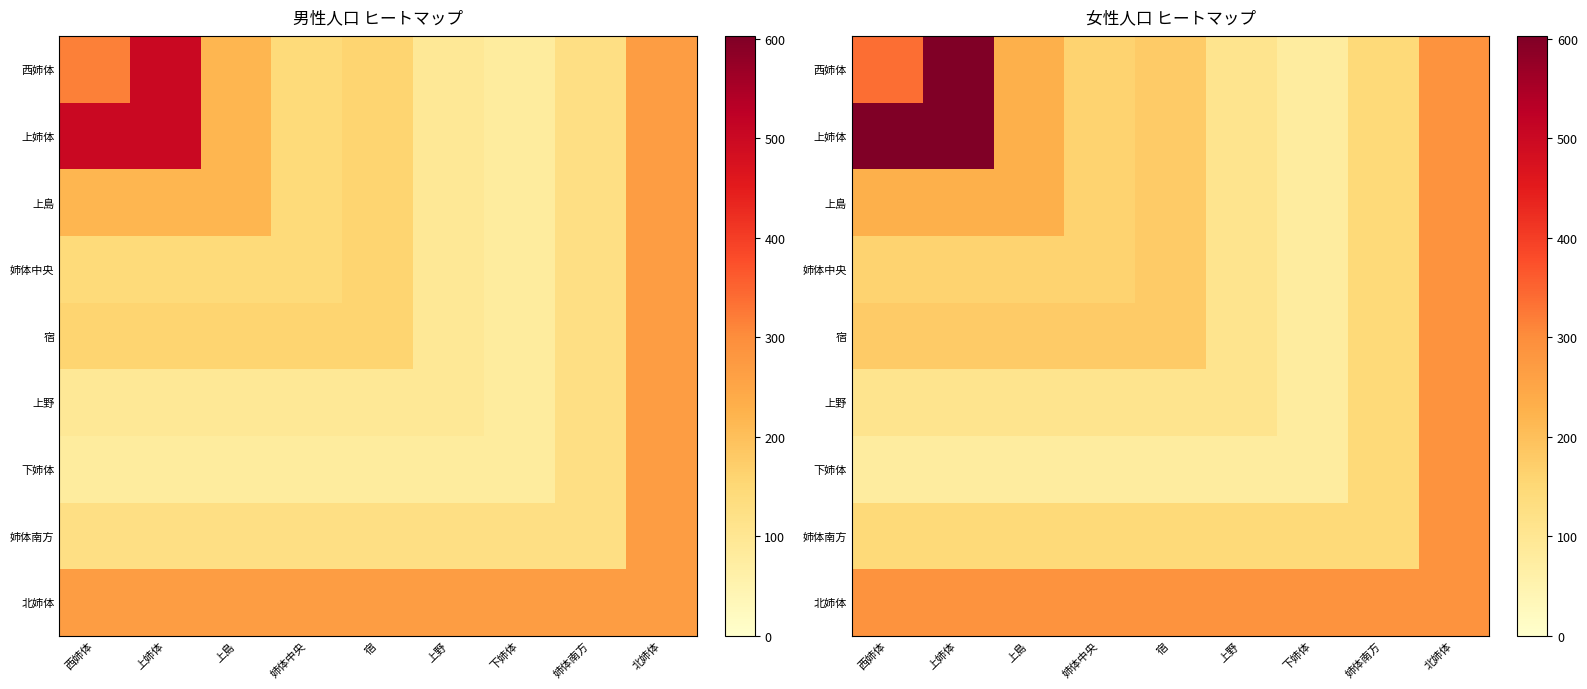

What is the sum of the 西姉体 values at 下姉体 and 姉体中央?

238